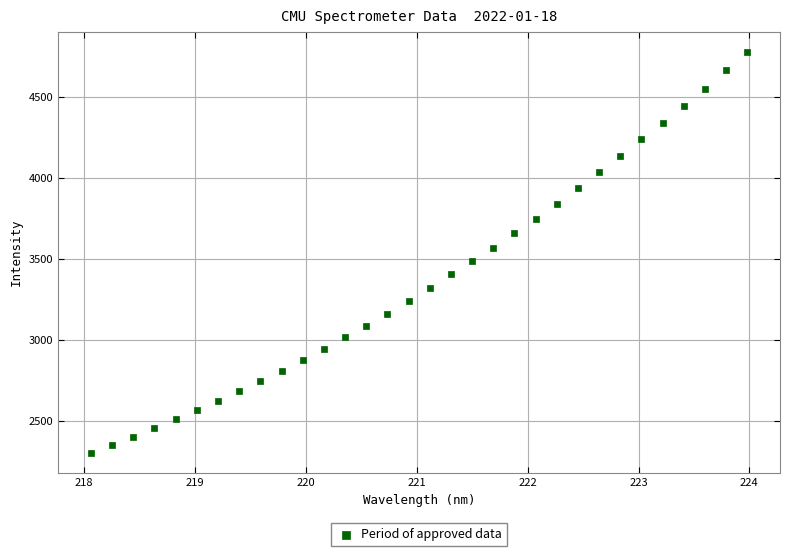

What is the range of X values (max minus min)?

5.9